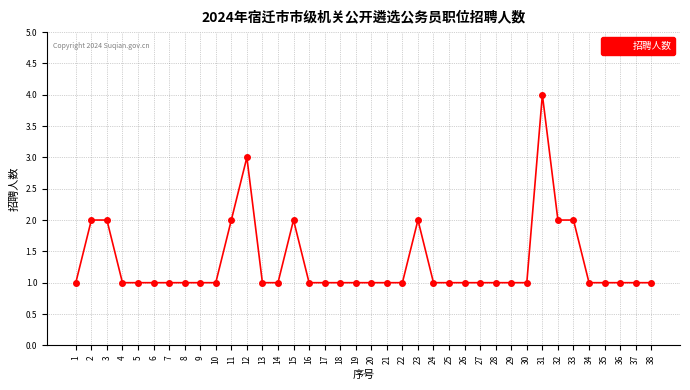

Is this an area chart (filled region under the line)?

No